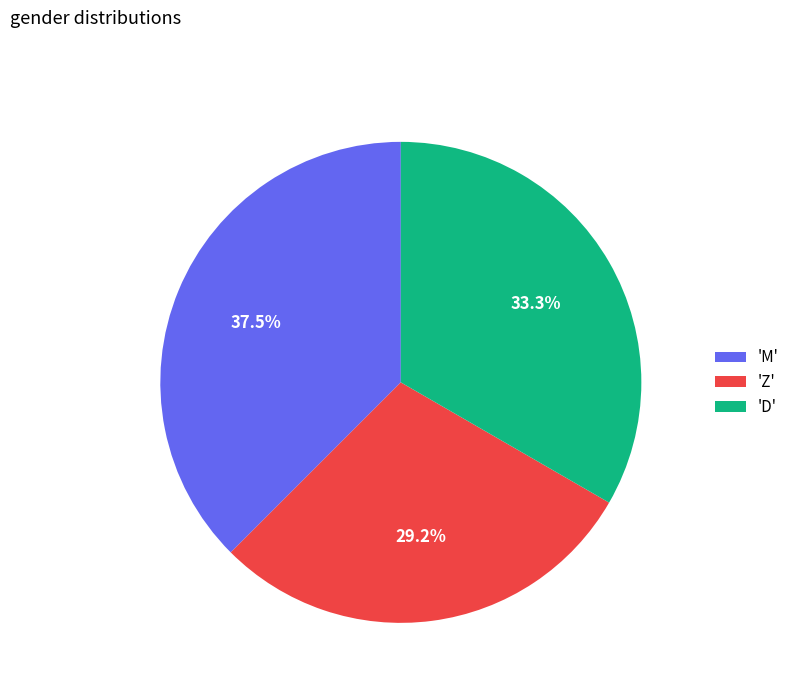

Which has a higher value, 'M' or 'Z'?

'M'